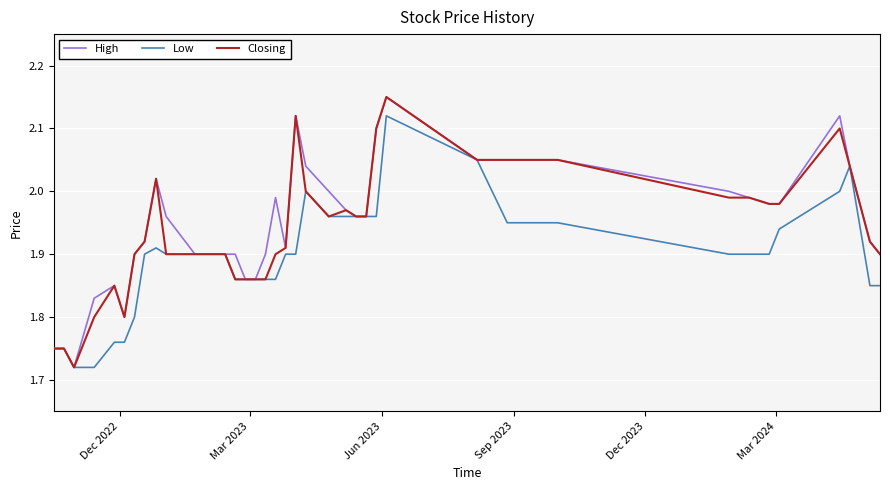

Which series has the largest total across all categories?

High